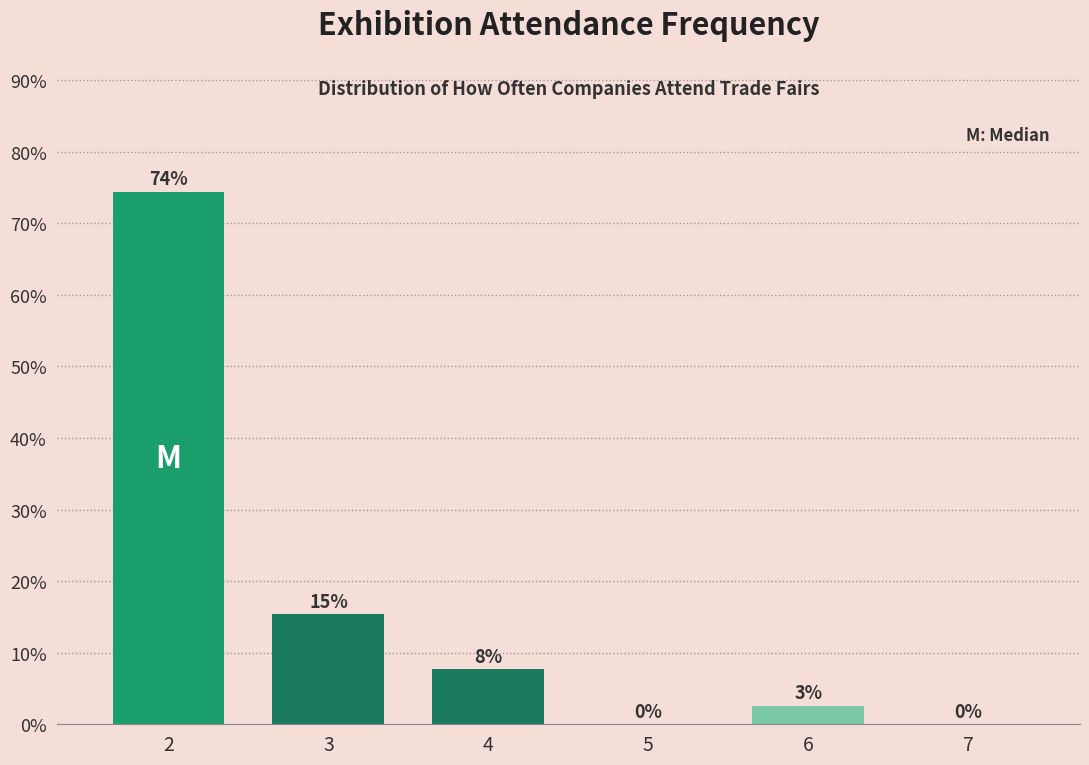

What is the sum of all values?

100.0